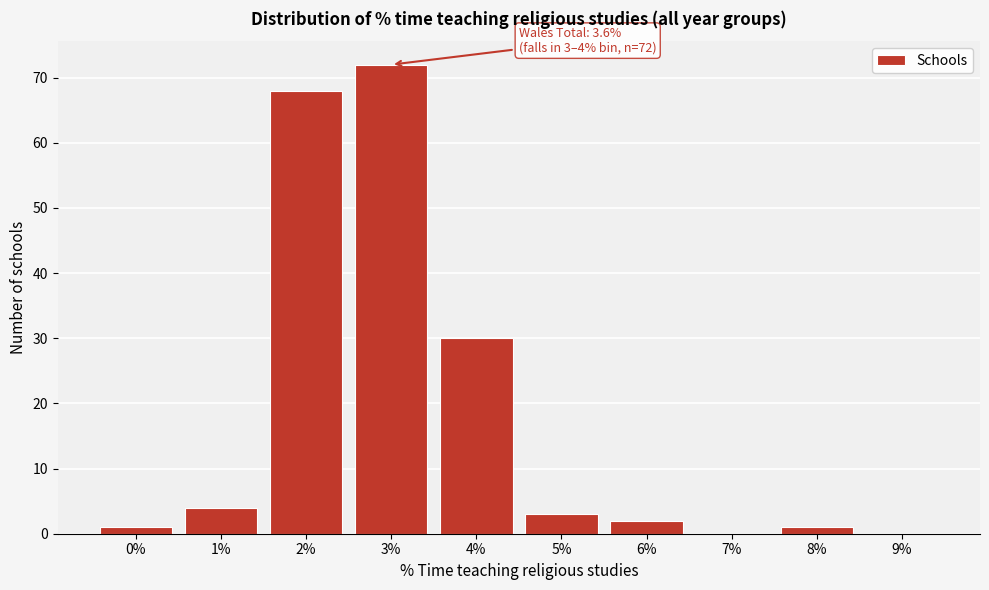

Reading right to left, what are all the values shown in this chart?

9%=0	8%=1	7%=0	6%=2	5%=3	4%=30	3%=72	2%=68	1%=4	0%=1